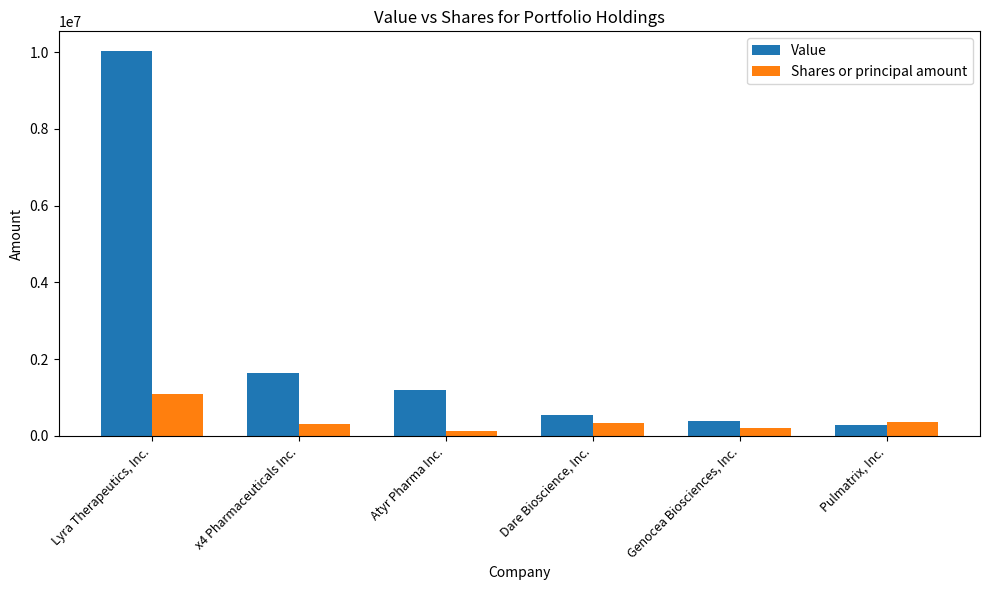

How many bars are there in each group?

2